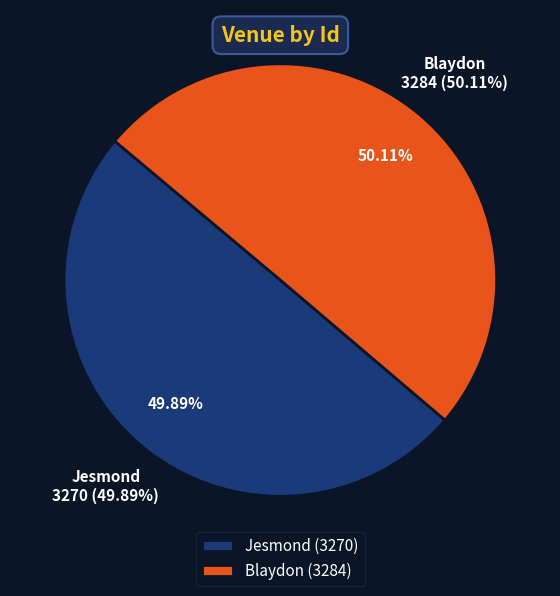

To the nearest percent, what percentage of the pie is Jesmond?

50%